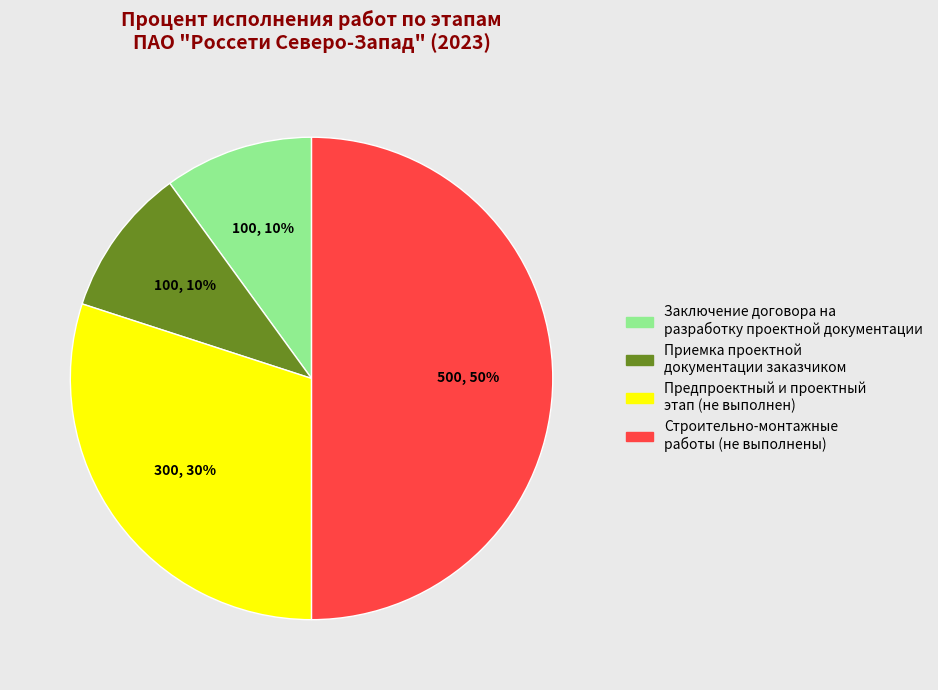

Is Приемка проектной документации заказчиком the majority of the pie?

No